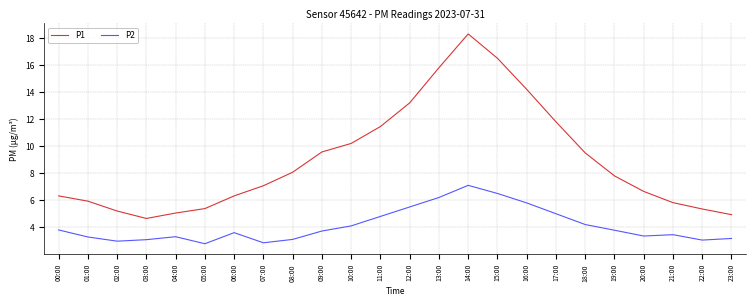

What position from the left is 05:00?

6